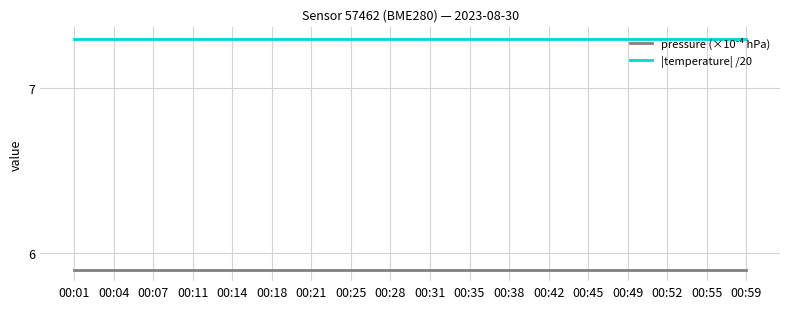

What is the total value across all series at 00:14?

13.2